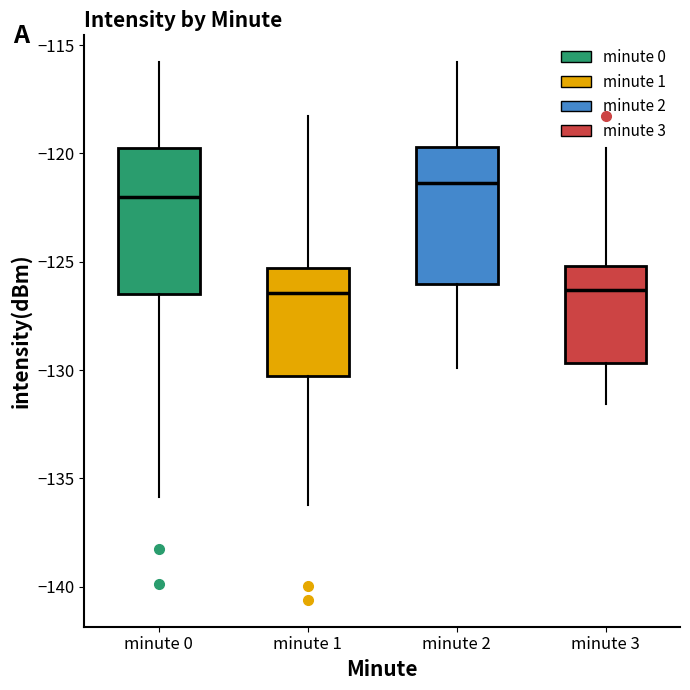

Where does the lower whisker of the box for minute 3 end on the y-axis? The values are not printed on the chart, so give them approximately, as read against the axis.

-131.5